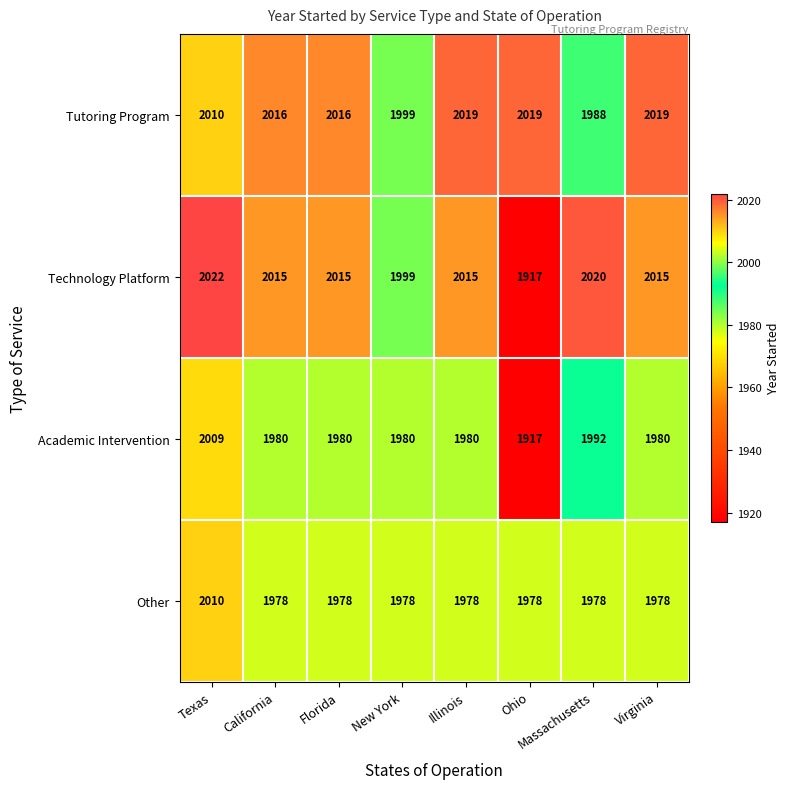

What is the approximate value of Other at Florida, to the nearest 5?

1980